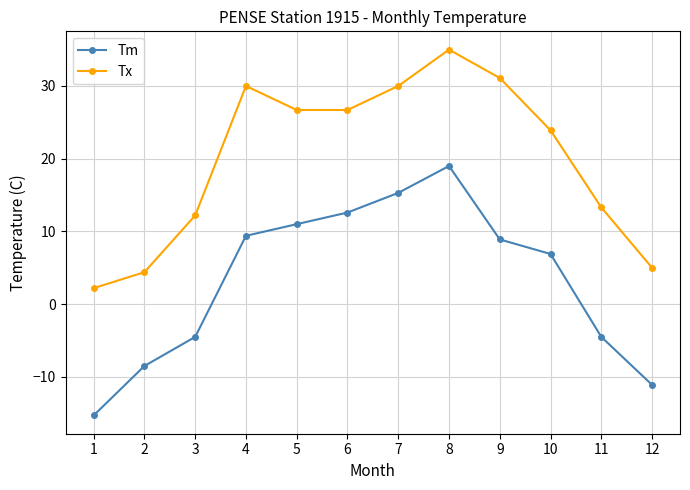

At which category is the sum across all series the highest?

8